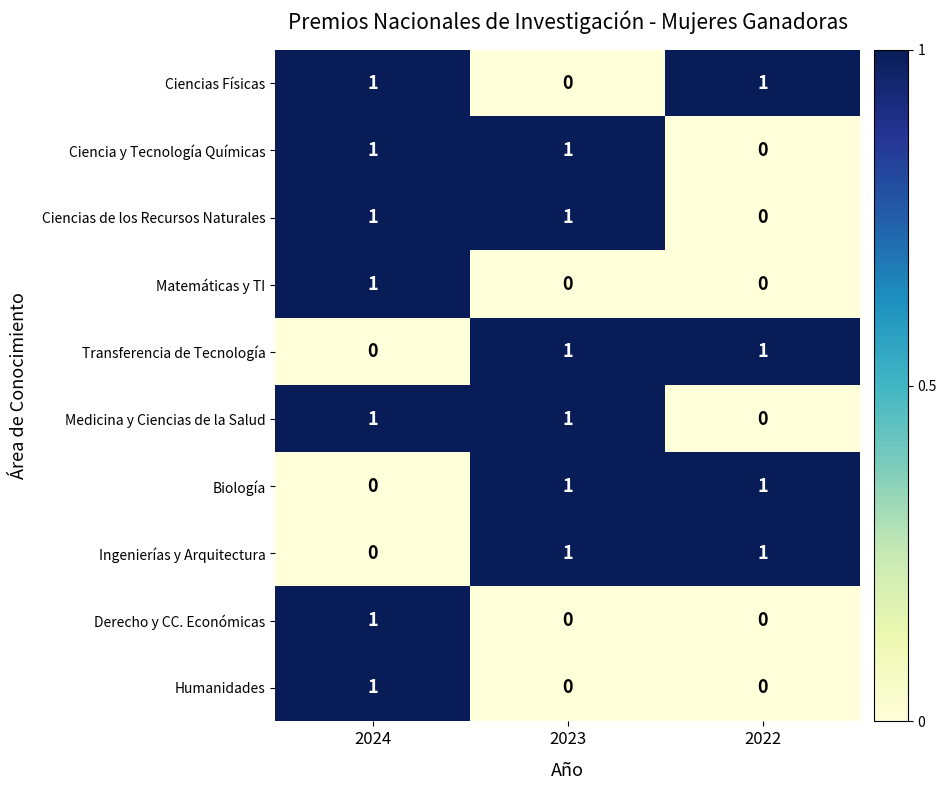

True or false: Biología has a value of 1 at 2024.

False